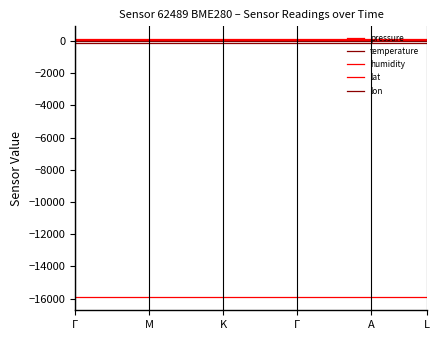

Count the number of data series in this chart.

5